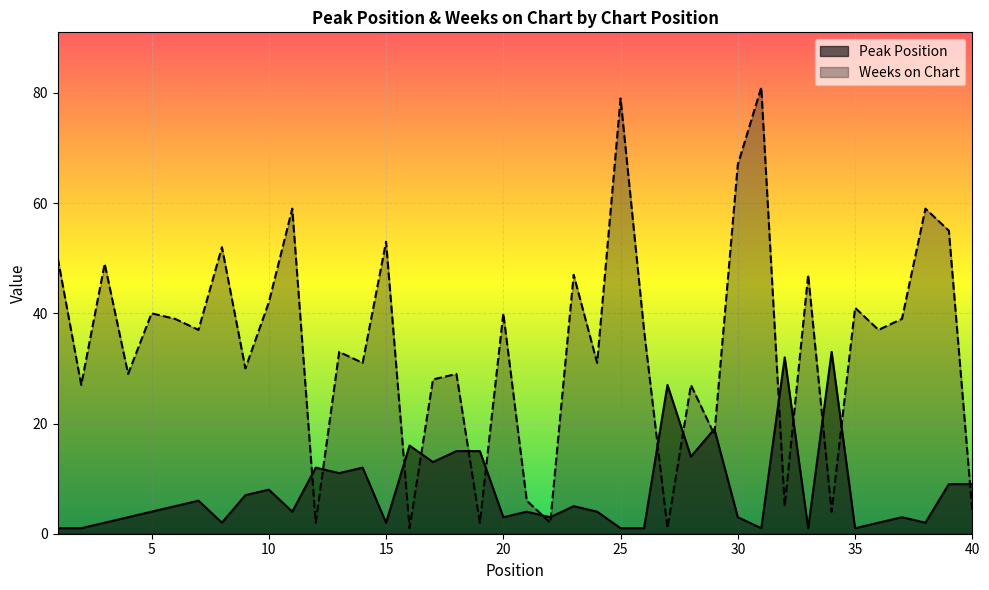

What is the sum of the Weeks on Chart values at 32 and 8?

57